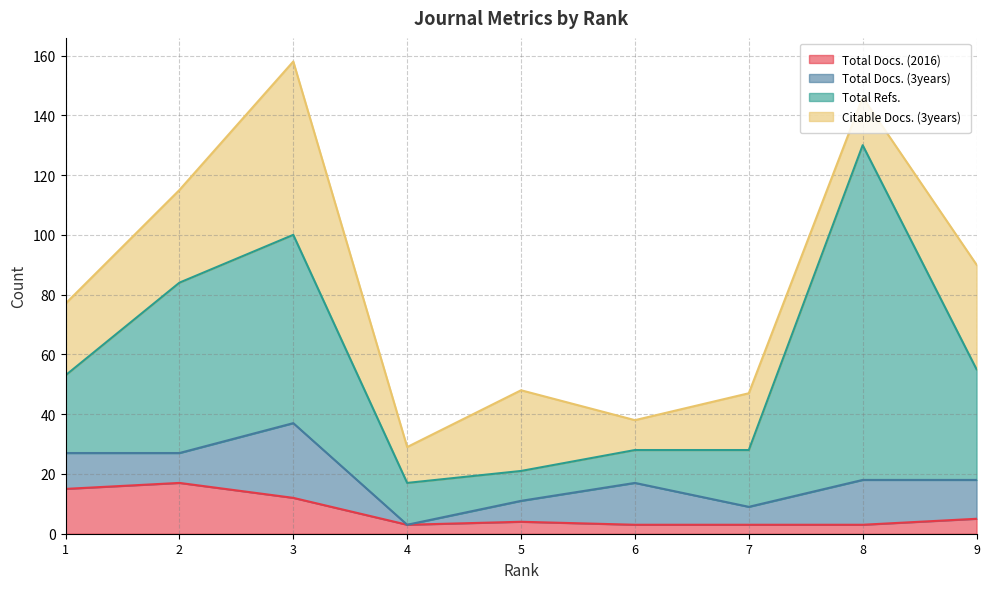

What is the difference between the Citable Docs. (3years) values at 1 and 4?

12